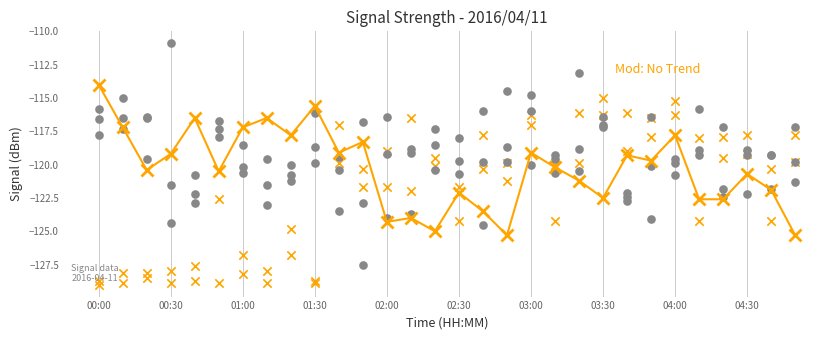

At which category is the sum across all series the highest?

03:00